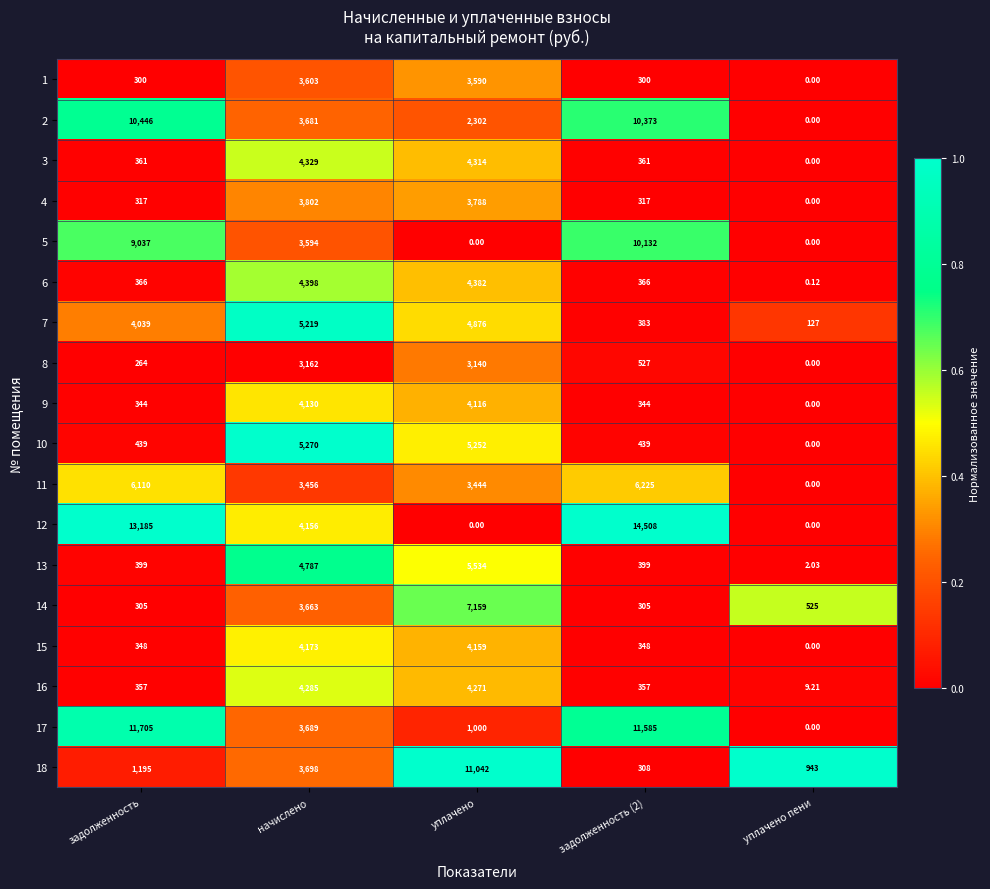

What is the difference between the highest and lowest values at уплачено?

11042.0